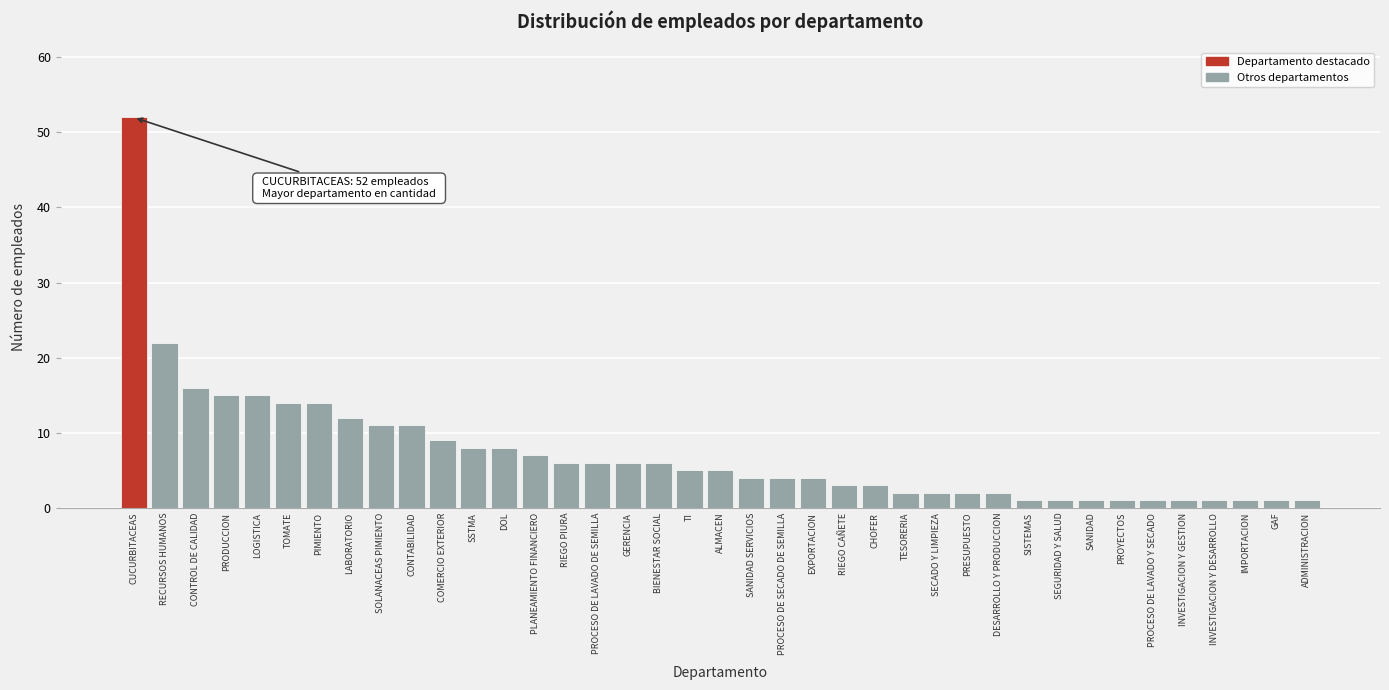

True or false: the data shows 6 at RIEGO PIURA.

True